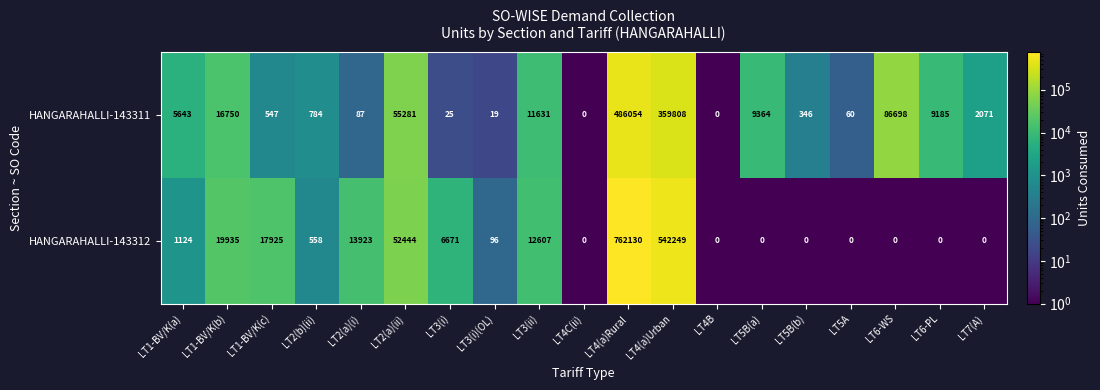

At how many categories does at least one series exceed 724057?

1